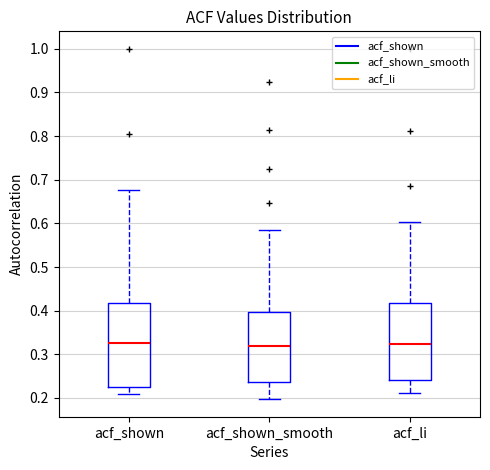

Reading left to right, read every box against the y-axis: the position of its median line, the range the box covers, and the ends of its whiskers. The values are not printed on the chart, so give them approximately, as read against the axis.

acf_shown: median 0.33, box 0.22 to 0.42, whiskers 0.21 to 0.68
acf_shown_smooth: median 0.32, box 0.24 to 0.40, whiskers 0.20 to 0.58
acf_li: median 0.32, box 0.24 to 0.42, whiskers 0.21 to 0.60